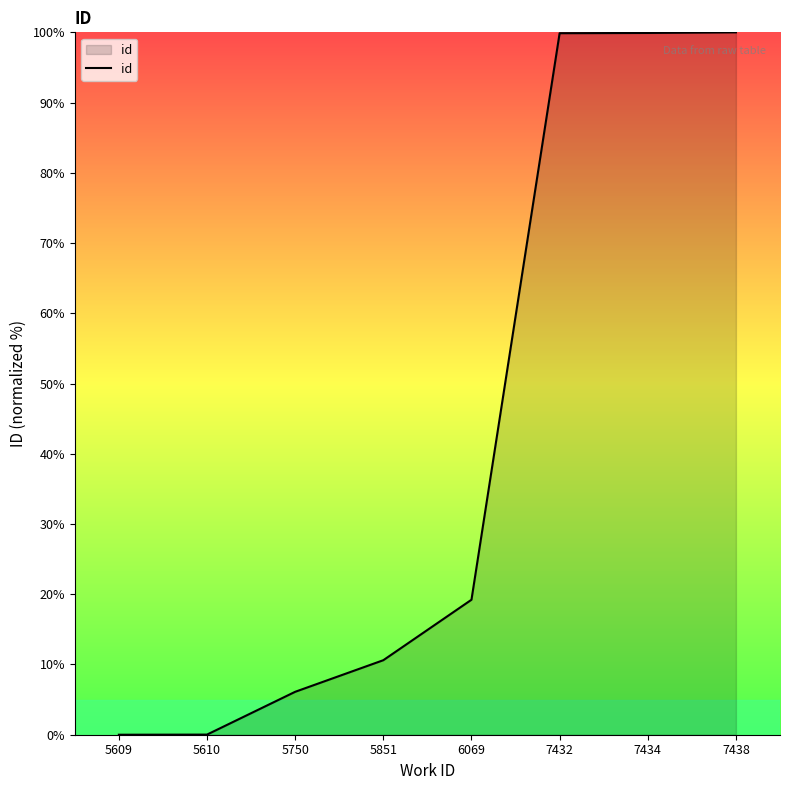

True or false: there are more than 1 points higher than both neighbors.

False